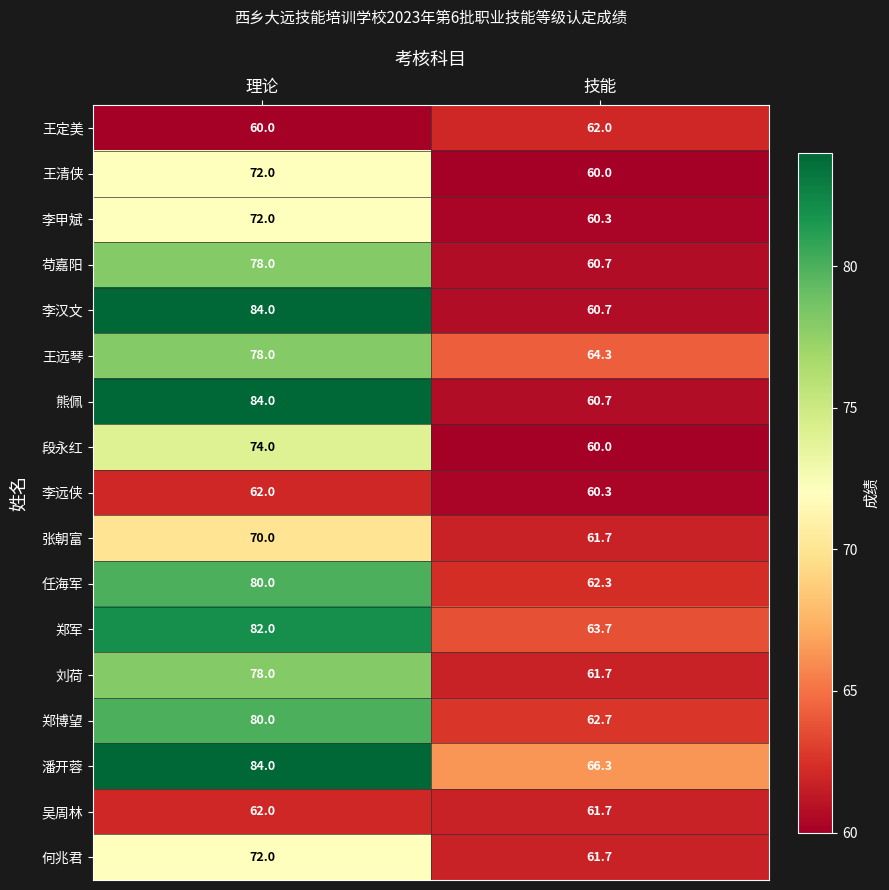

What is the difference between the highest and lowest values at 技能?

6.3